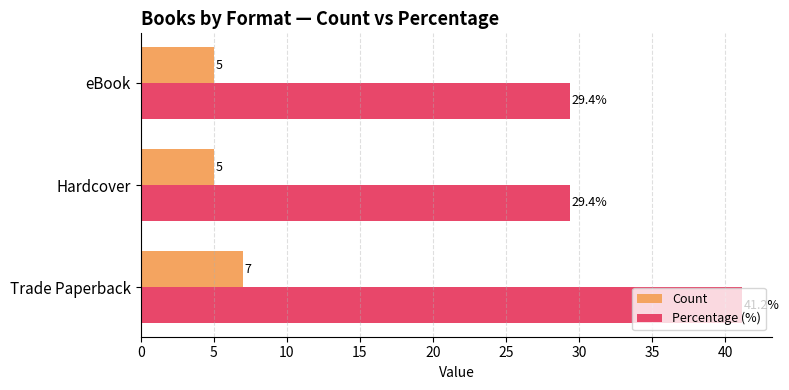

What are all the series names shown in the legend?

Count, Percentage (%)